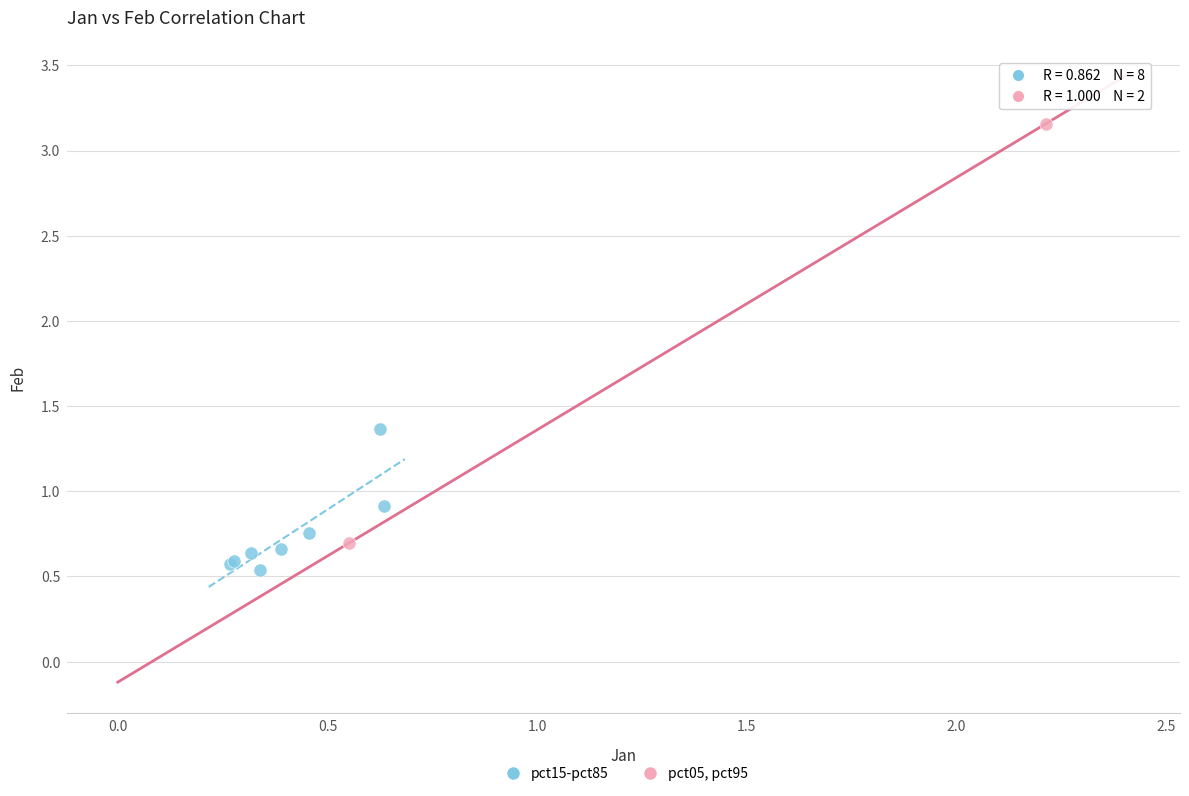

Which series contains the highest Y value?

pct05, pct95